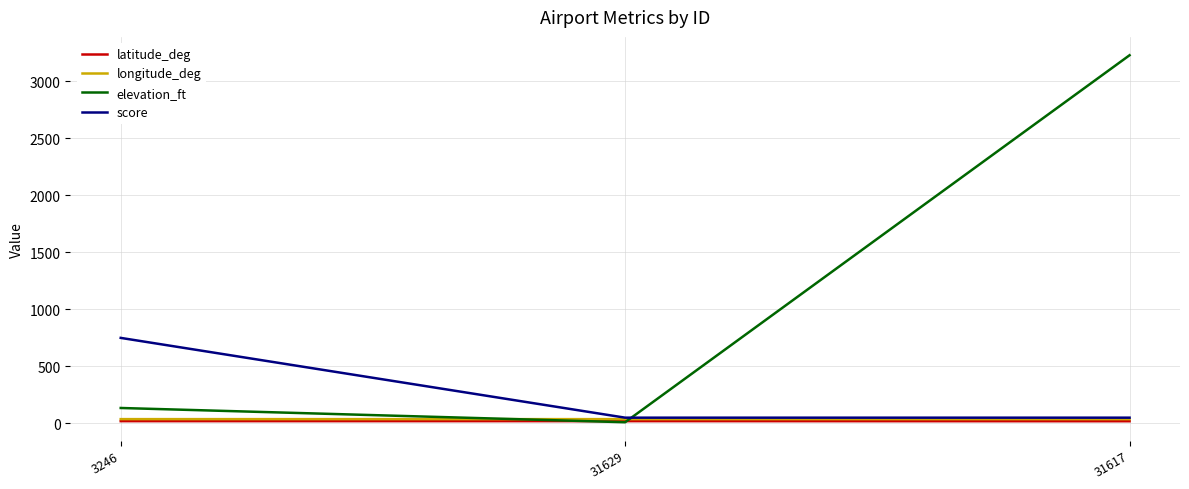

Which series has the largest total across all categories?

elevation_ft